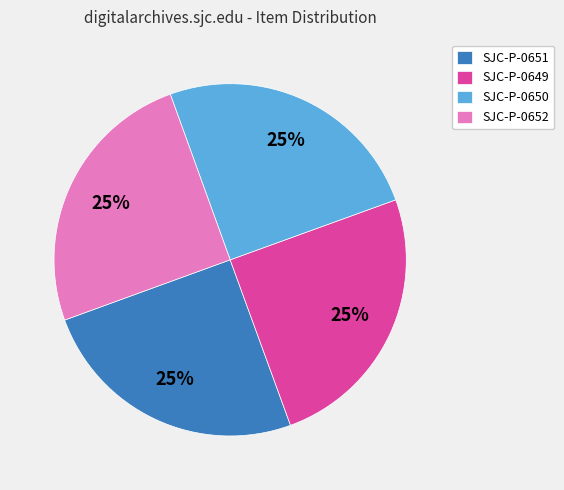

To the nearest percent, what is the combined percentage of SJC-P-0649 and SJC-P-0652?

50%